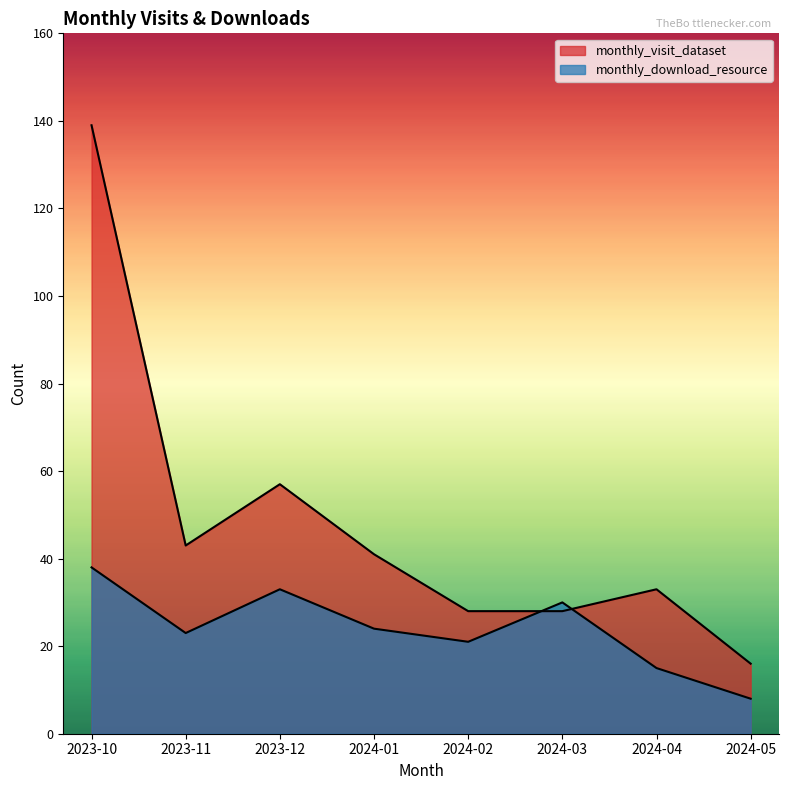

What position from the right is 2024-05?

1